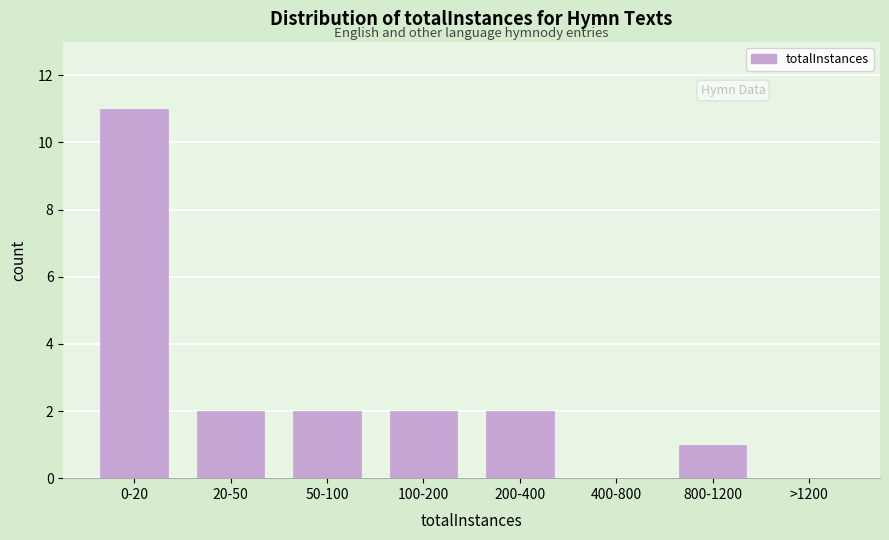

Reading left to right, what are all the values shown in this chart?

0-20=11	20-50=2	50-100=2	100-200=2	200-400=2	400-800=0	800-1200=1	>1200=0